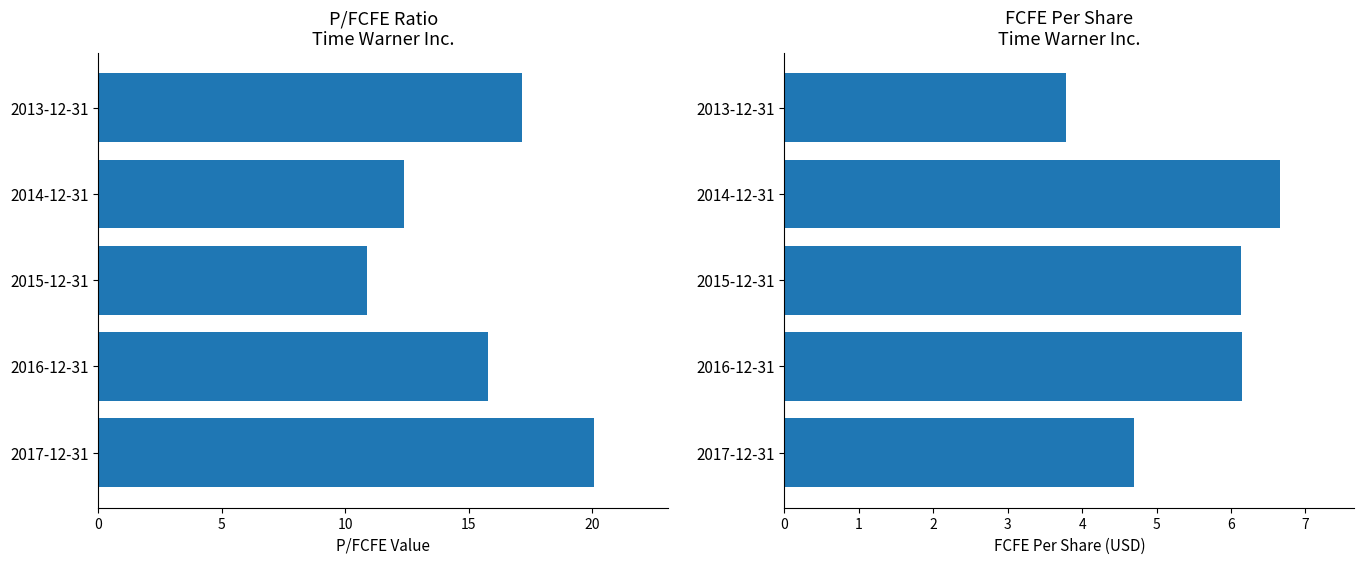

What is the spread (max minus min) of values at 2016-12-31?

9.6